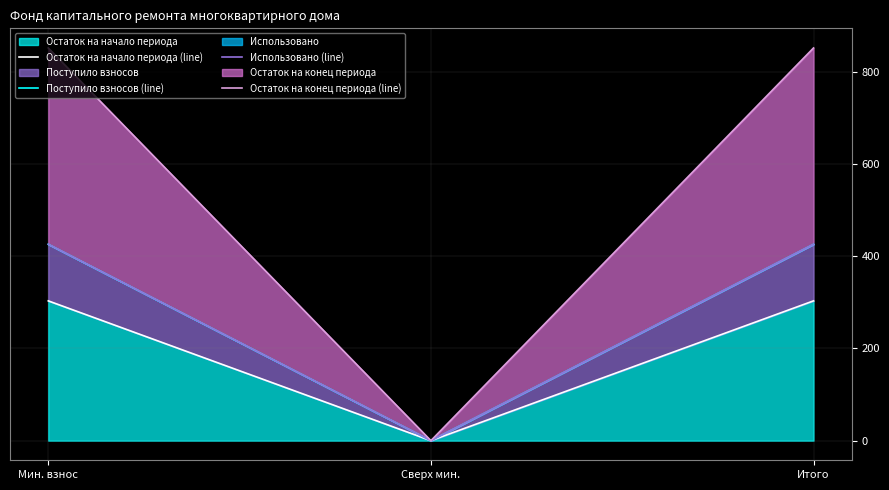

What is the difference between the maximum and minimum values in the Использовано (line) series?

425.5